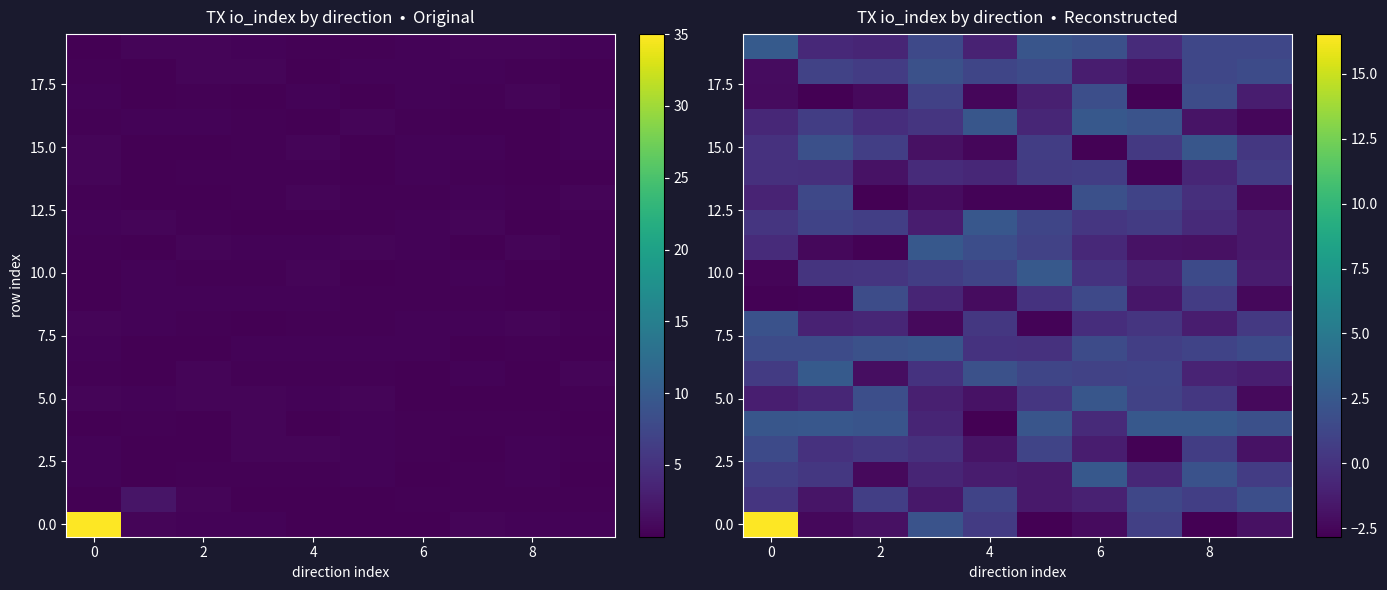

What is the smallest value displayed?

-2.8